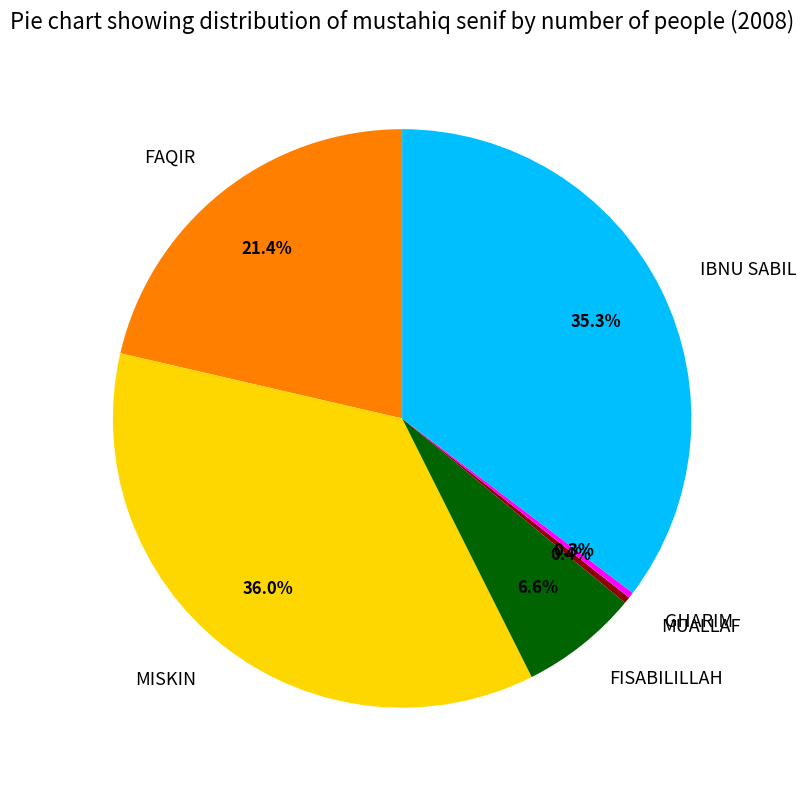

Combined, what portion of the pie is IBNU SABIL and MUALLAF?

35.7%